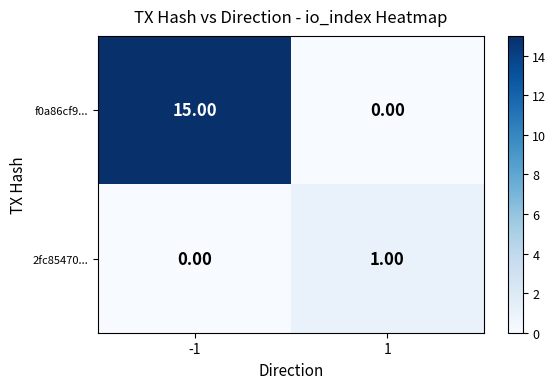

What is the difference between the maximum and minimum values in the f0a86cf9... series?

15